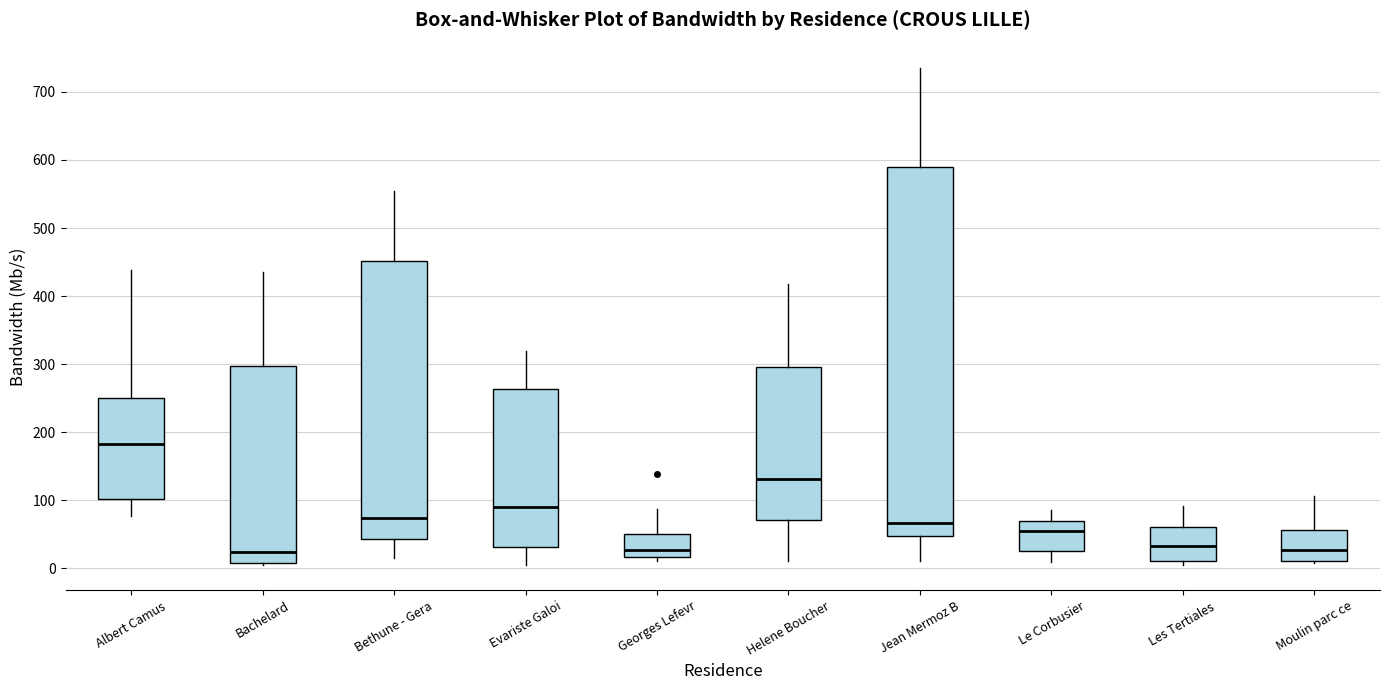

Reading left to right, transcribe this box plot: for each box, give where its median line is, the range the box spans, and where its two whiskers end, as read against the y-axis. The values are not printed on the chart, so give them approximately, as read against the axis.

Albert Camus: median 180, box 100 to 250, whiskers 80 to 440
Bachelard: median 20, box 10 to 300, whiskers 10 to 440
Bethune - Gera: median 70, box 40 to 450, whiskers 20 to 550
Evariste Galoi: median 90, box 30 to 260, whiskers 0 to 320
Georges Lefevr: median 30, box 20 to 50, whiskers 10 to 90
Helene Boucher: median 130, box 70 to 300, whiskers 10 to 420
Jean Mermoz B: median 70, box 50 to 590, whiskers 10 to 740
Le Corbusier: median 60, box 30 to 70, whiskers 10 to 80
Les Tertiales: median 30, box 10 to 60, whiskers 0 to 90
Moulin parc ce: median 30, box 10 to 60, whiskers 10 to 110